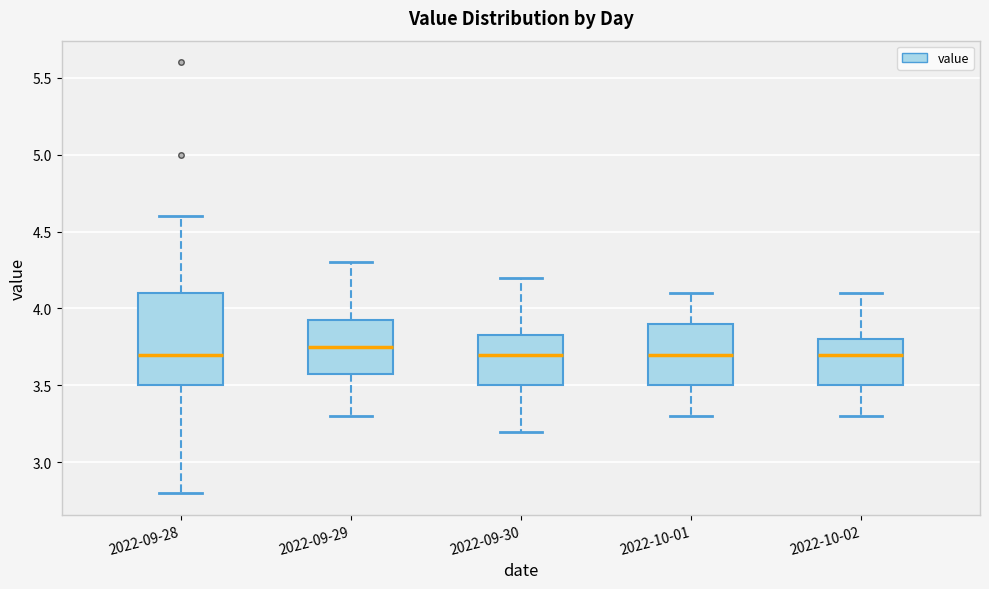

Where is the upper edge of the box for 2022-09-28 on the y-axis? The values are not printed on the chart, so give them approximately, as read against the axis.

4.10